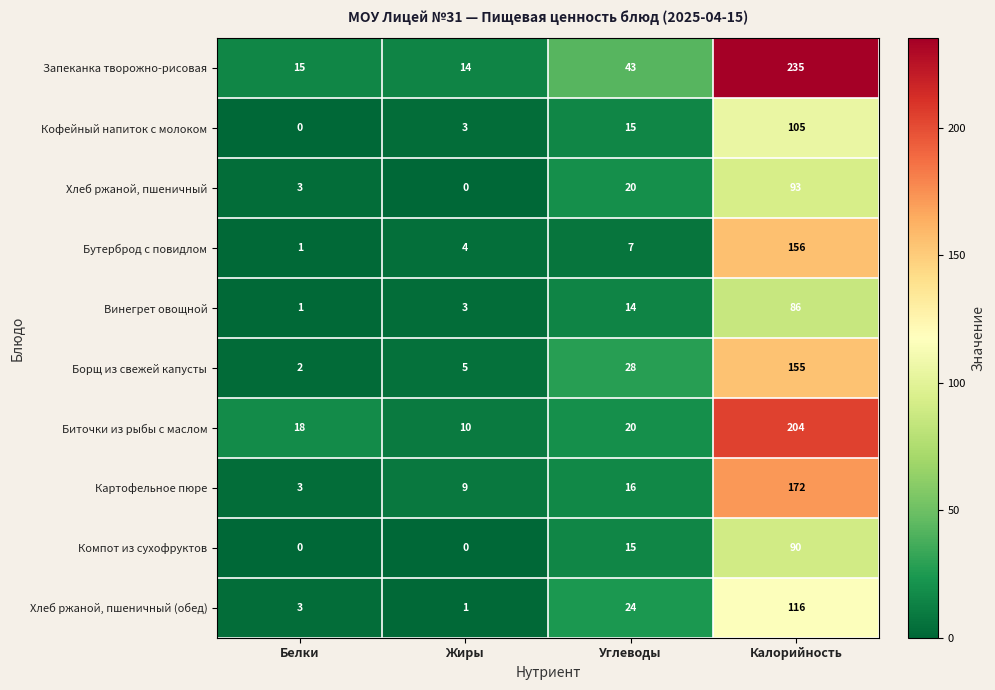

What is the sum of all Хлеб ржаной, пшеничный (обед) values?

144